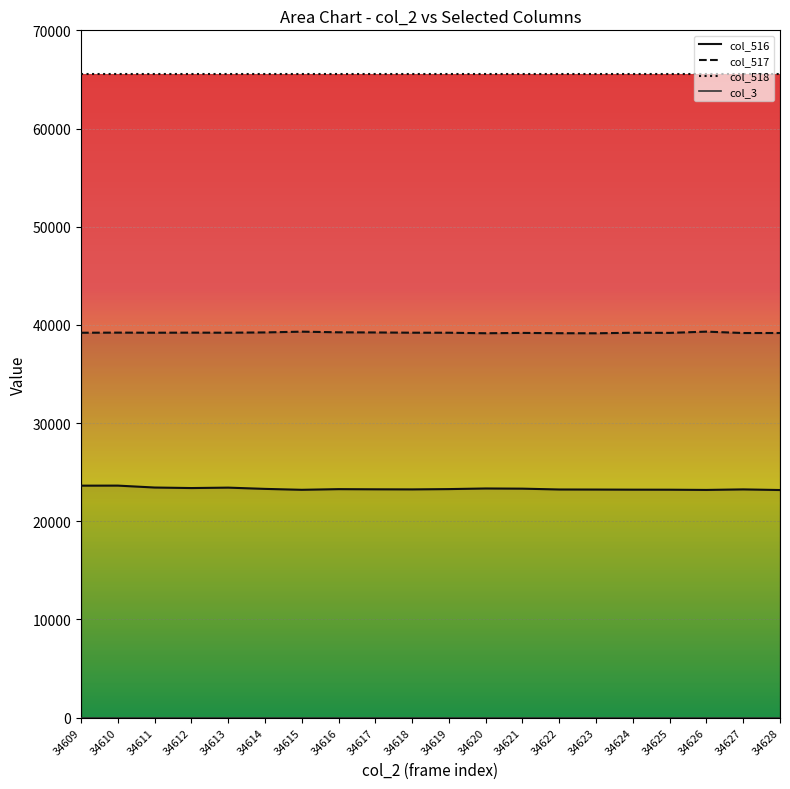

What is the value of the col_517 point at the 9th from the left?

39230